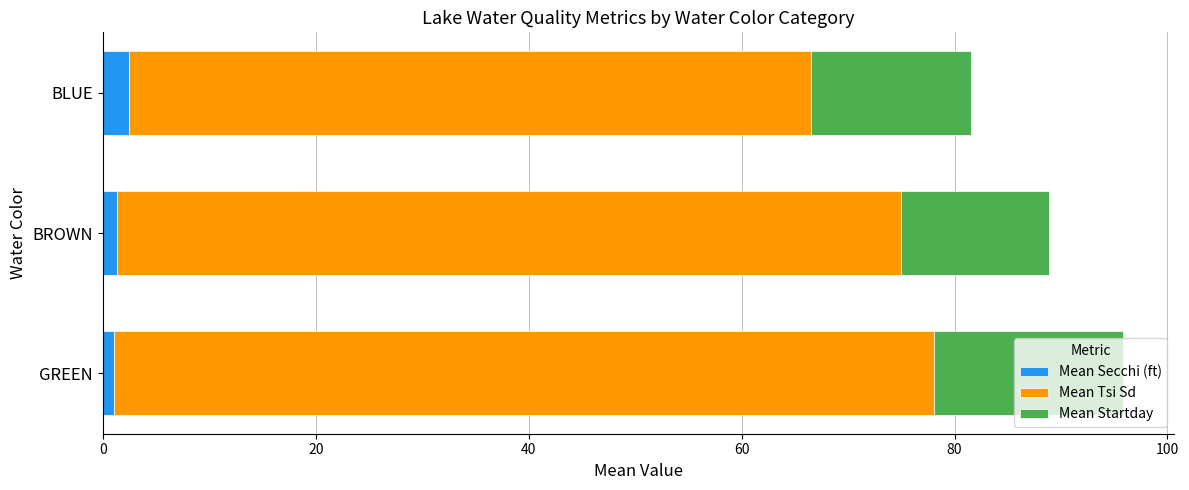

At which category is the sum across all series the highest?

GREEN